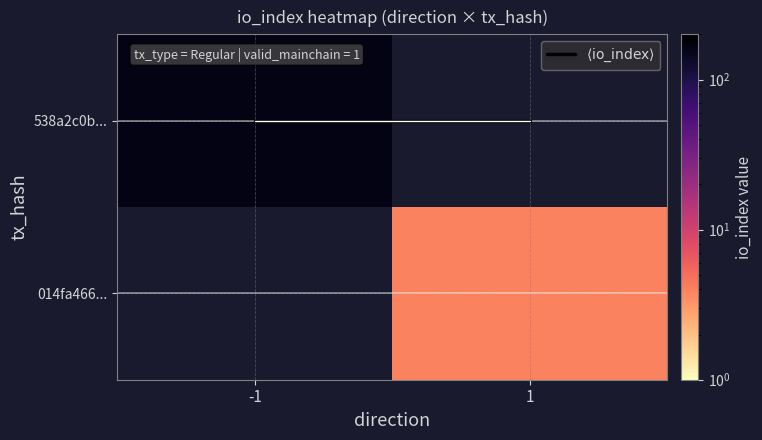

How many data points does each series have?

2